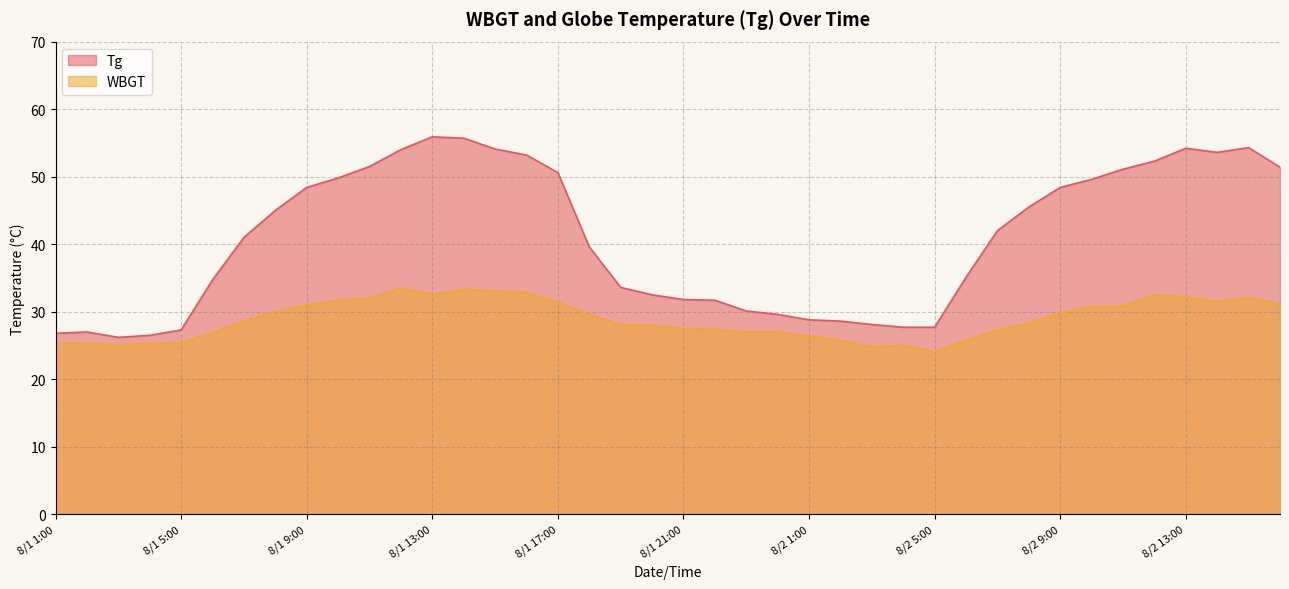

How many data points in Tg are less than 42?

20